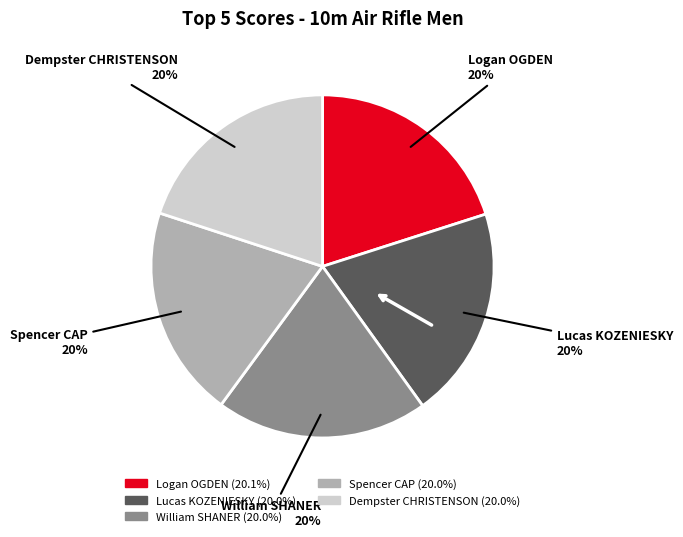

Is it true that Spencer CAP is 14% of the pie?

False